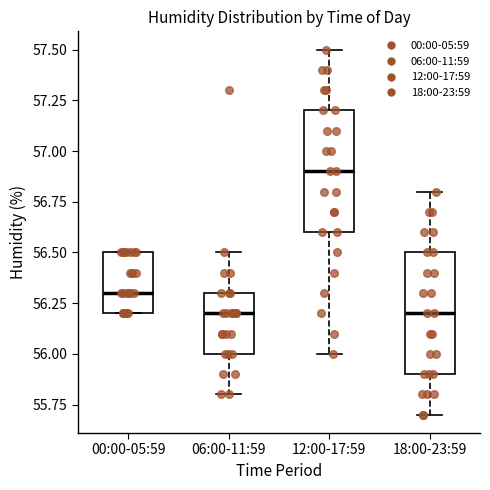

Reading left to right, read every box against the y-axis: the position of its median line, the range the box covers, and the ends of its whiskers. The values are not printed on the chart, so give them approximately, as read against the axis.

00:00-05:59: median 56.3, box 56.2 to 56.5, whiskers 56.2 to 56.5
06:00-11:59: median 56.2, box 56.0 to 56.3, whiskers 55.8 to 56.5
12:00-17:59: median 56.9, box 56.6 to 57.2, whiskers 56.0 to 57.5
18:00-23:59: median 56.2, box 55.9 to 56.5, whiskers 55.7 to 56.8